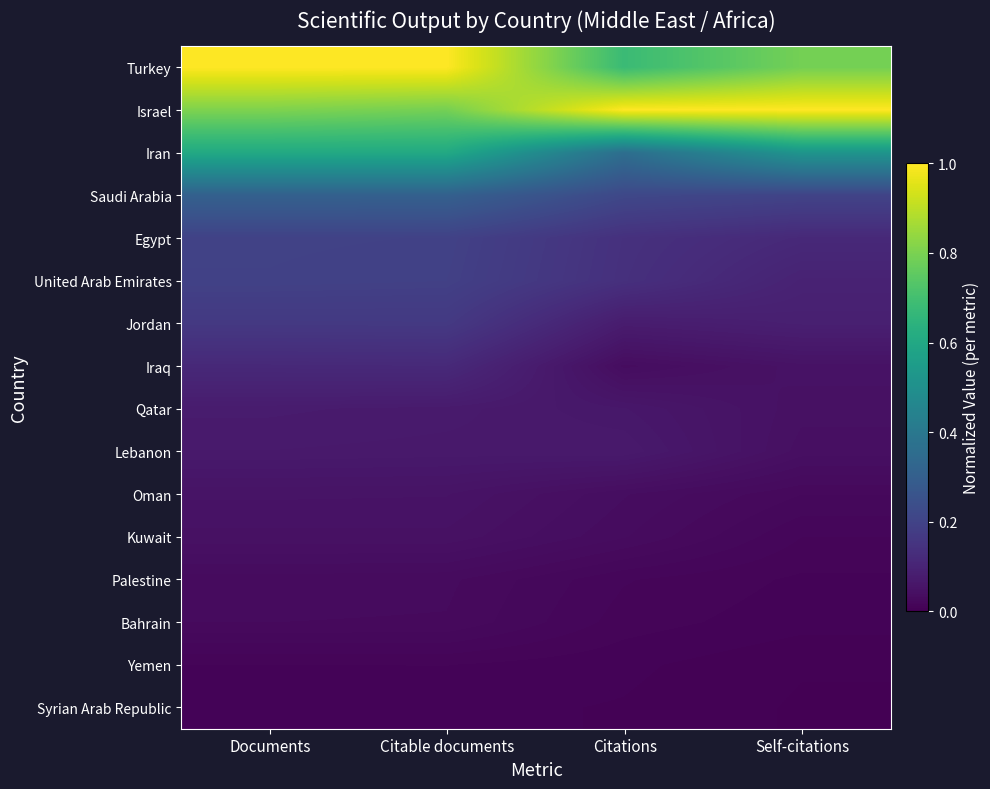

What is the maximum value shown in the chart?

1.0